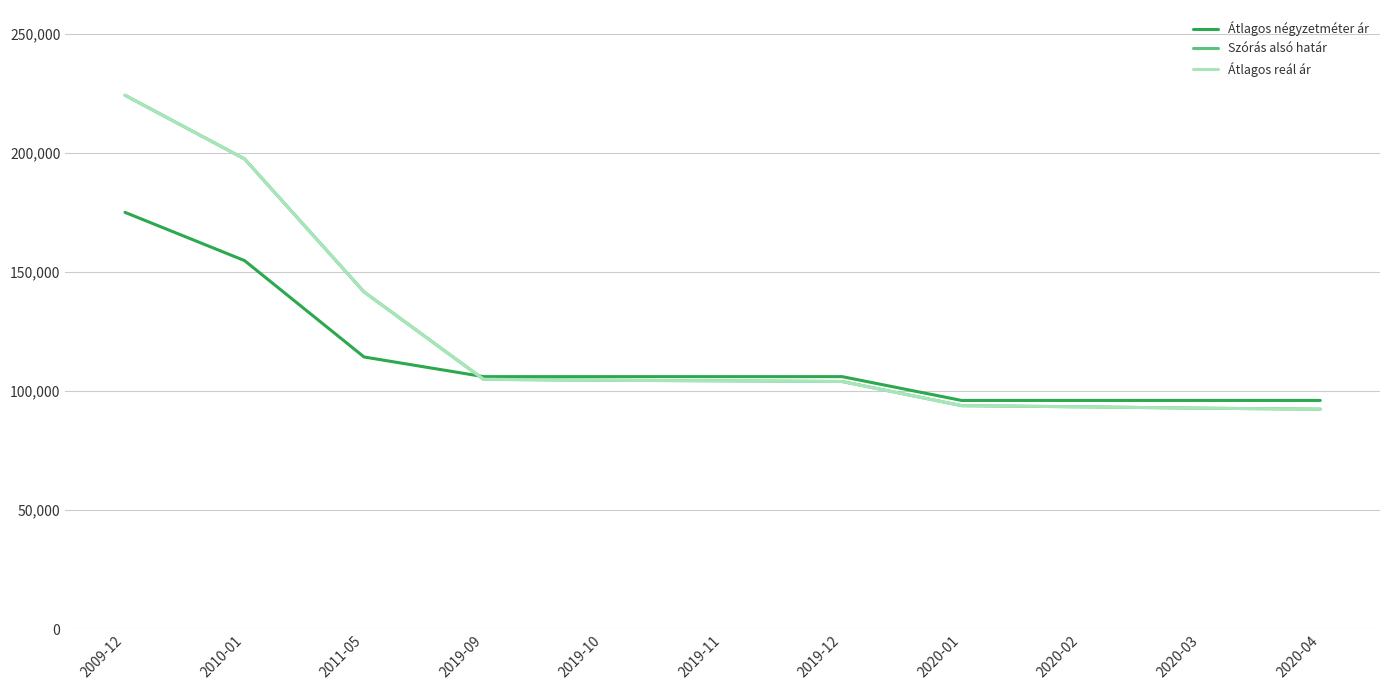

Reading left to right, what are all the values shown in this chart?

Átlagos négyzetméter ár: 2009-12=175000	2010-01=154752	2011-05=114257	2019-09=106000	2019-10=106000	2019-11=106000	2019-12=106000	2020-01=96000	2020-02=96000	2020-03=96000	2020-04=96000
Szórás alsó határ: 2009-12=224197	2010-01=197456	2011-05=141581	2019-09=104886	2019-10=104465	2019-11=104257	2019-12=103956	2020-01=93816	2020-02=93322	2020-03=92751	2020-04=92328
Átlagos reál ár: 2009-12=224197	2010-01=197456	2011-05=141581	2019-09=104886	2019-10=104465	2019-11=104257	2019-12=103956	2020-01=93816	2020-02=93322	2020-03=92751	2020-04=92328